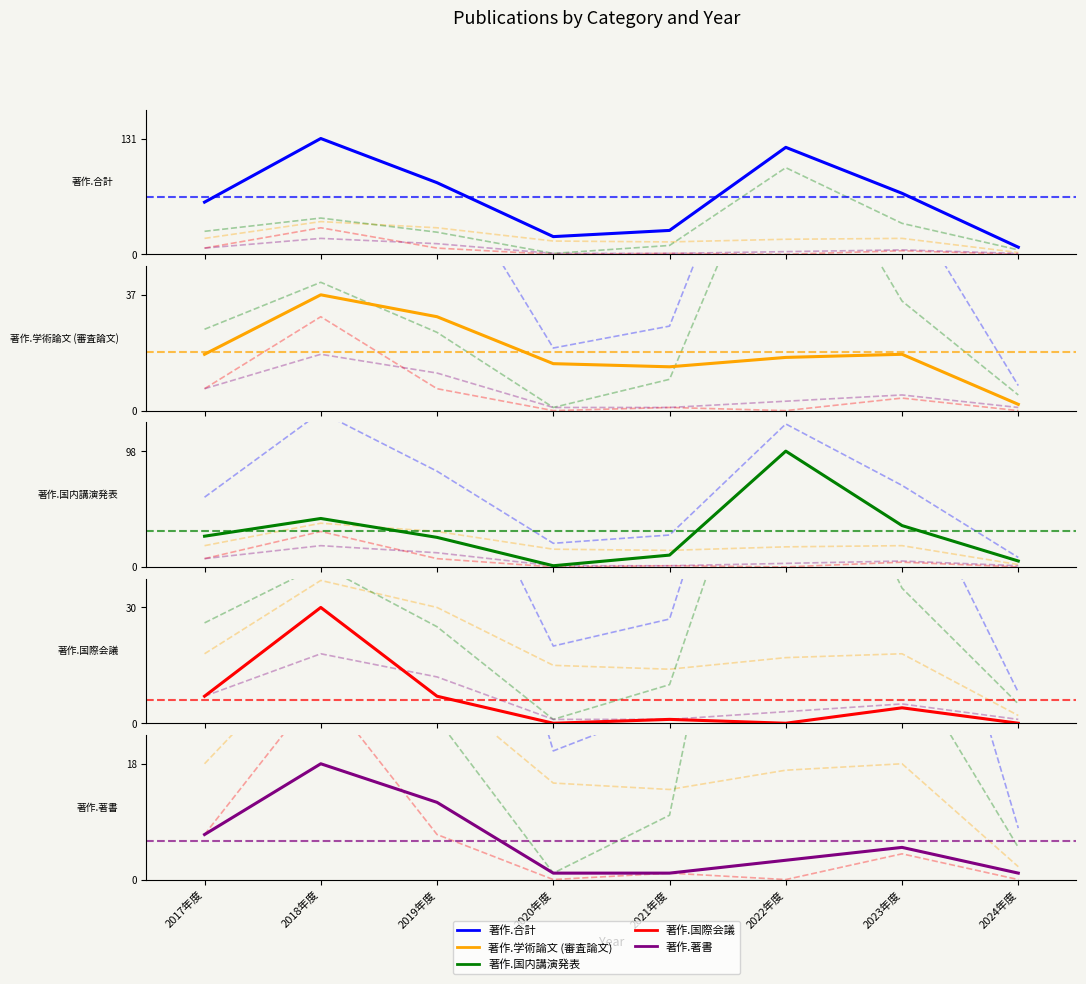

Which series has the largest total across all categories?

著作.合計